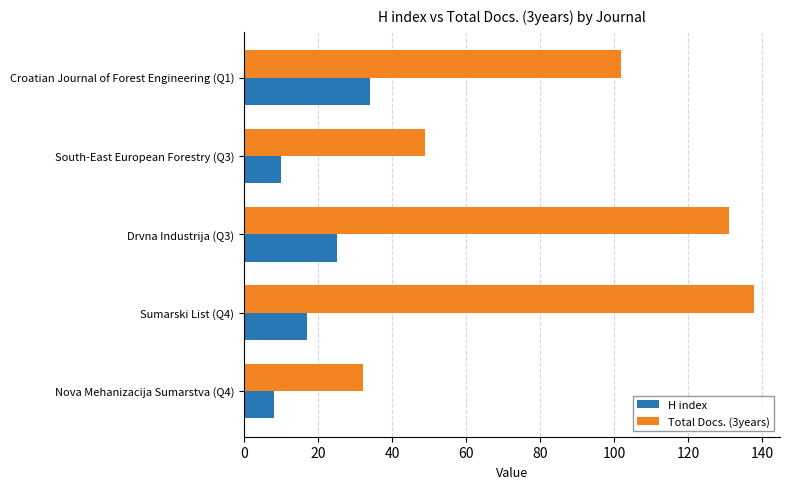

What are all the series names shown in the legend?

H index, Total Docs. (3years)